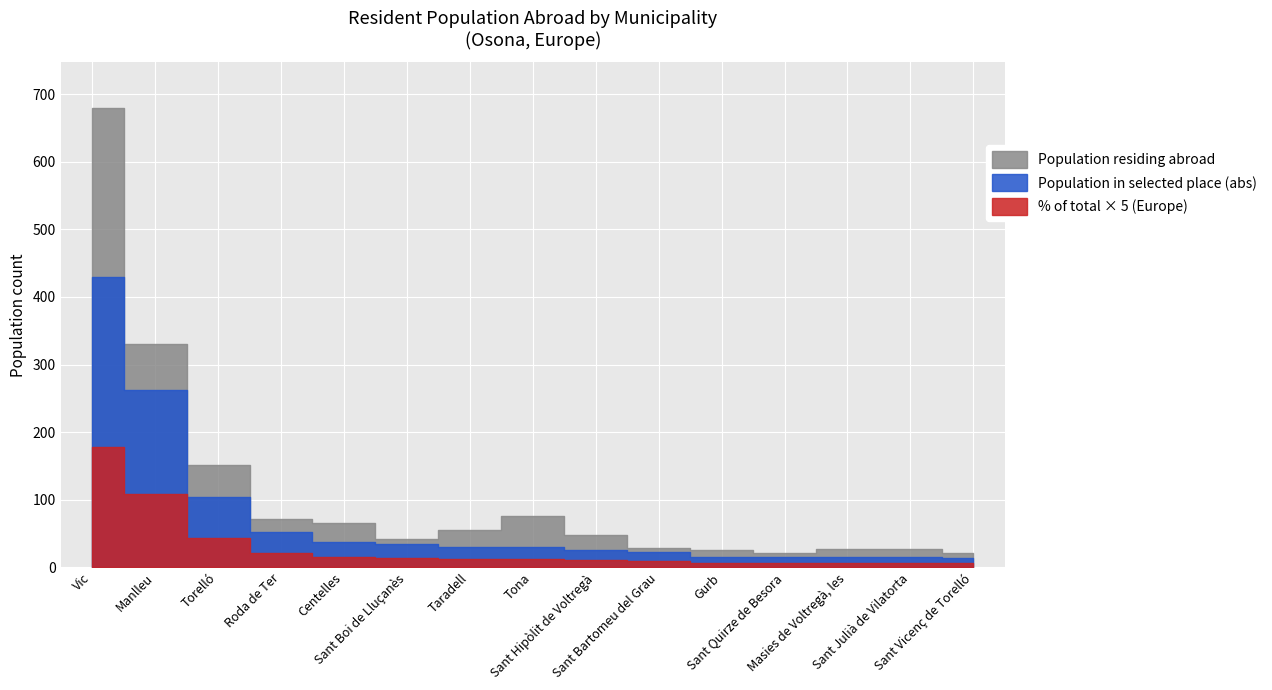

True or false: Population residing abroad and Population in selected place (abs) intersect in this chart.

False